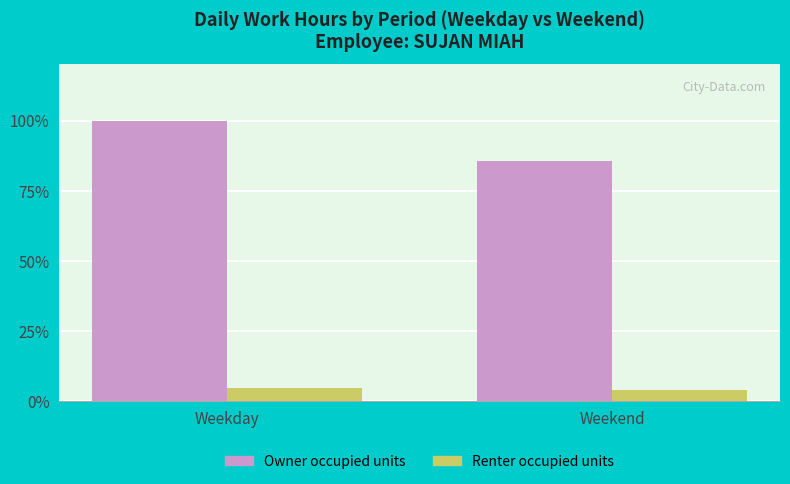

Which series has the largest range (max minus min)?

Owner occupied units